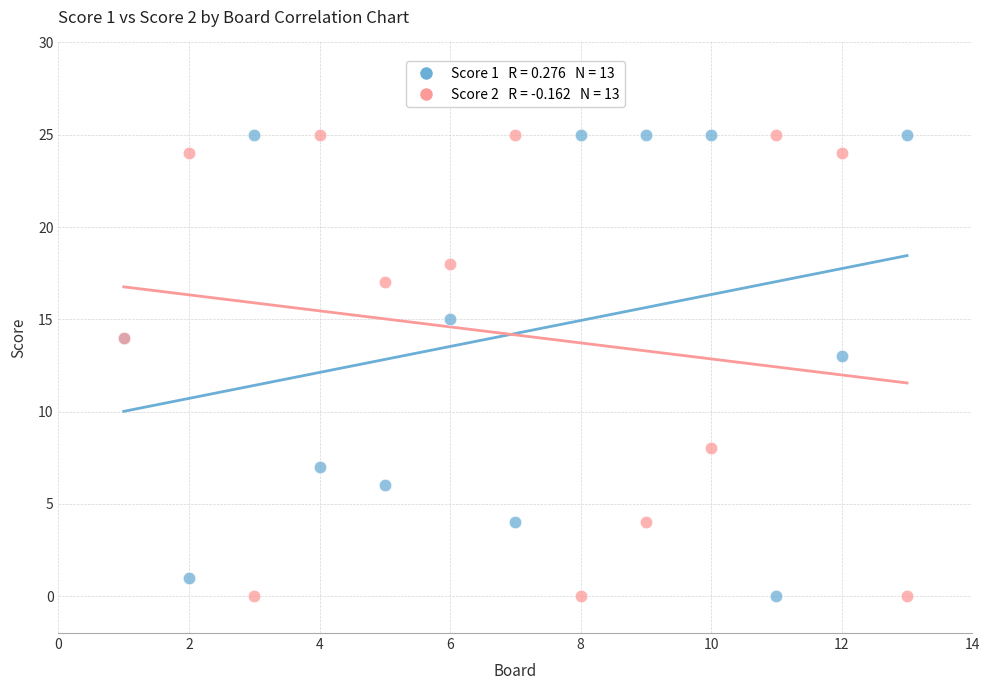

Across all series, what Y value is closest to 12?

13